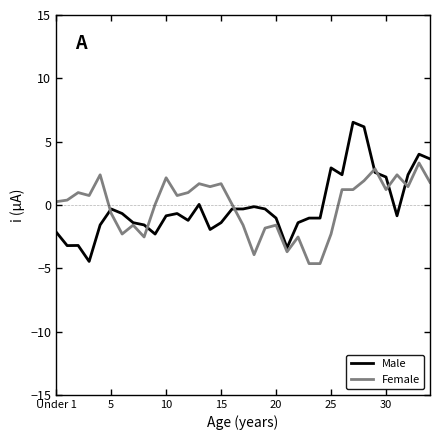

How many lines are shown in the chart?

2